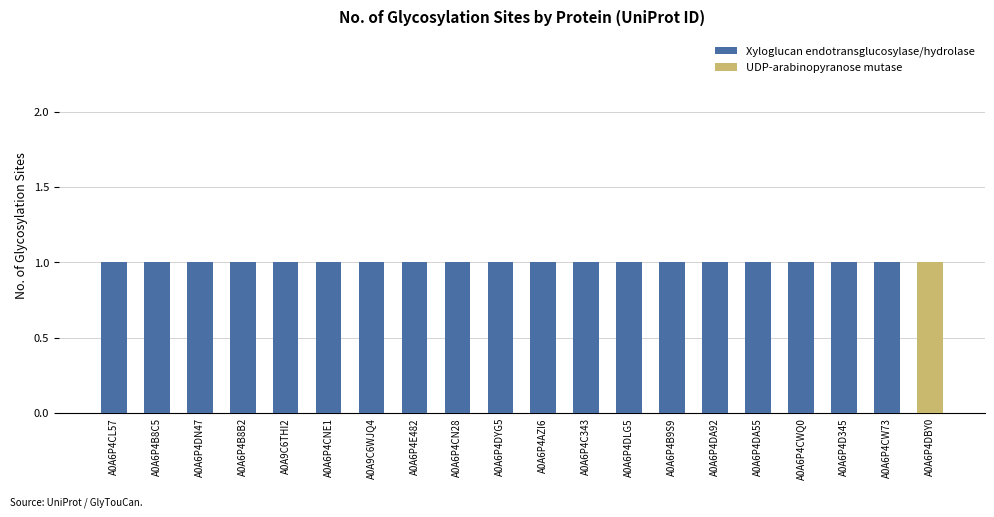

The Xyloglucan endotransglucosylase/hydrolase series shows 1 at A0A6P4AZI6. True or false?

True